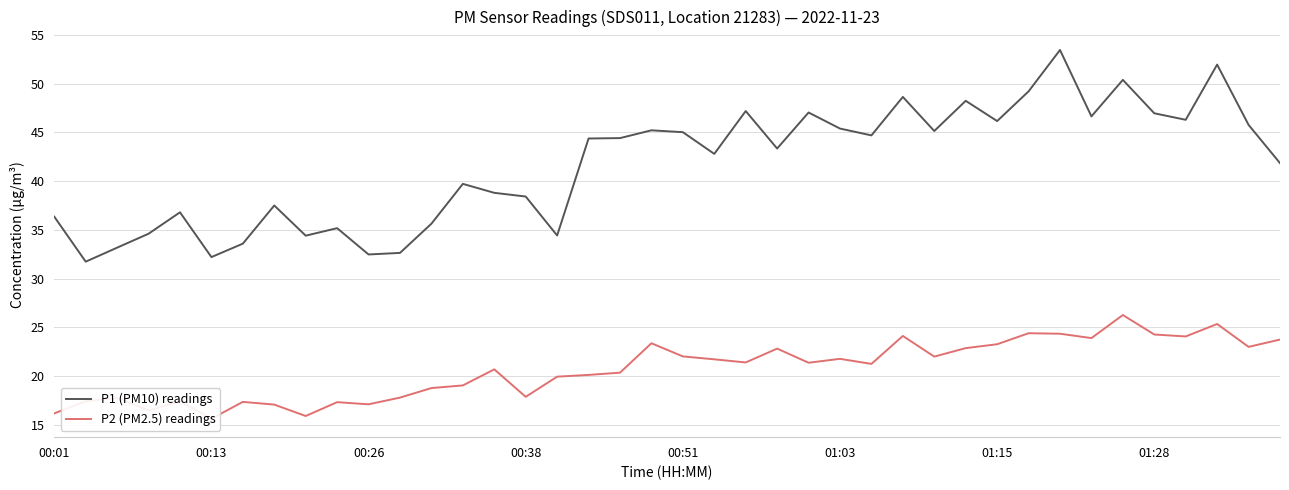

What is the lowest value of the P1 (PM10) readings series?

31.7